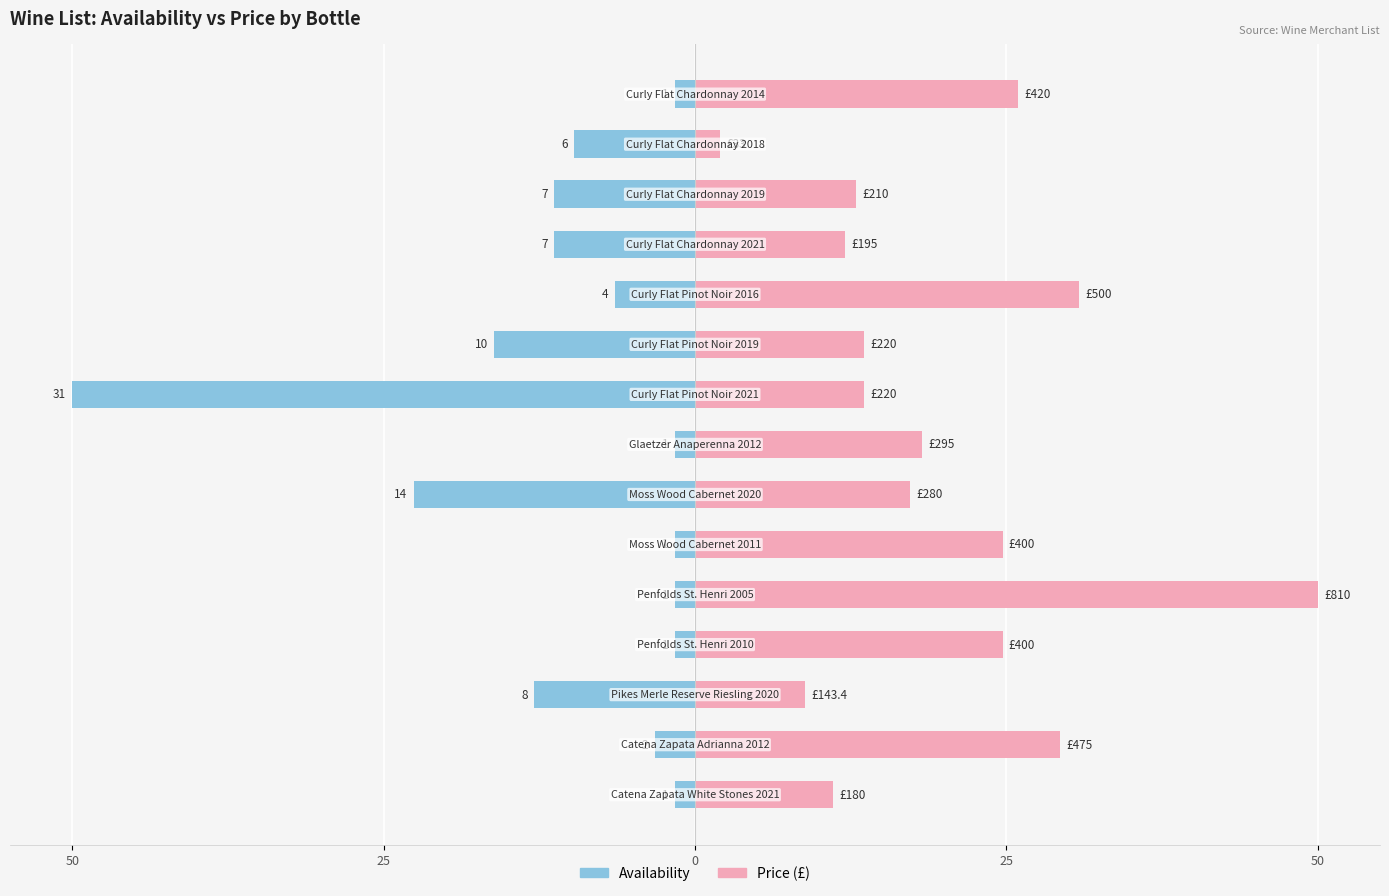

Rank the series by their maximum value, from lowest to highest.

Availability, Price (£)